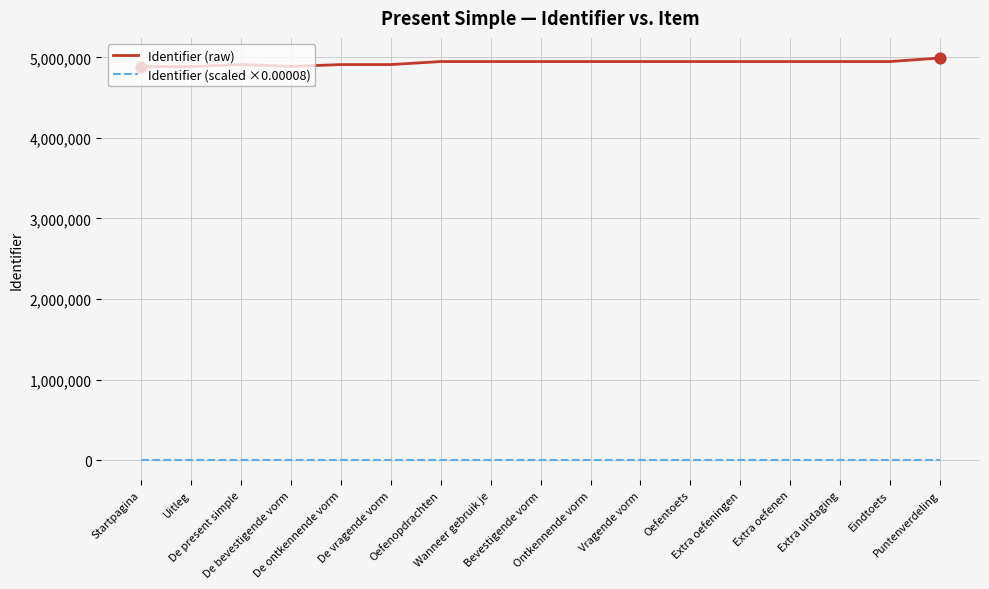

Which series has the largest total across all categories?

Identifier (raw)